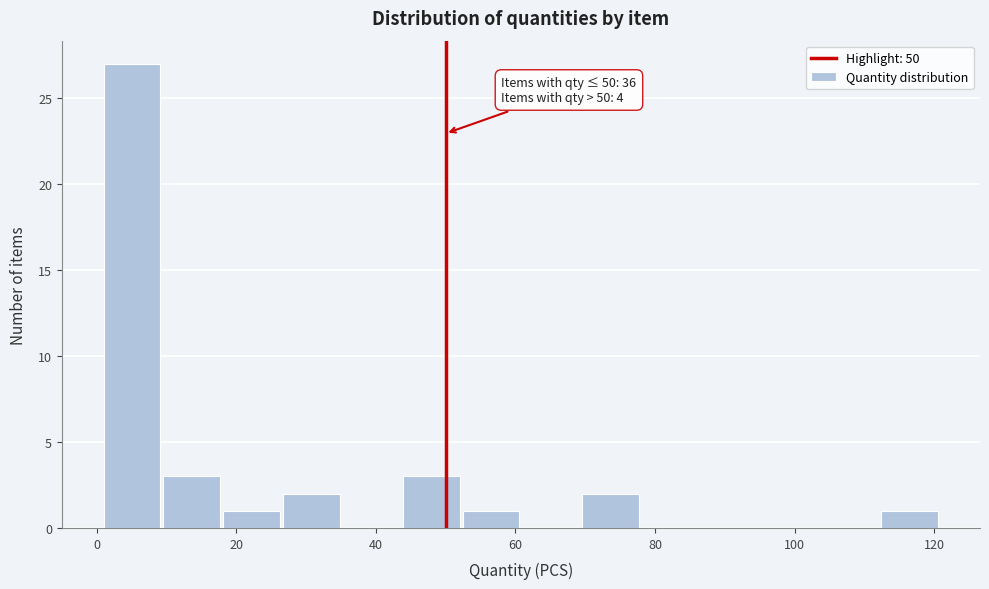

Over which range of the x-axis is the bar tallest?

2 to 10